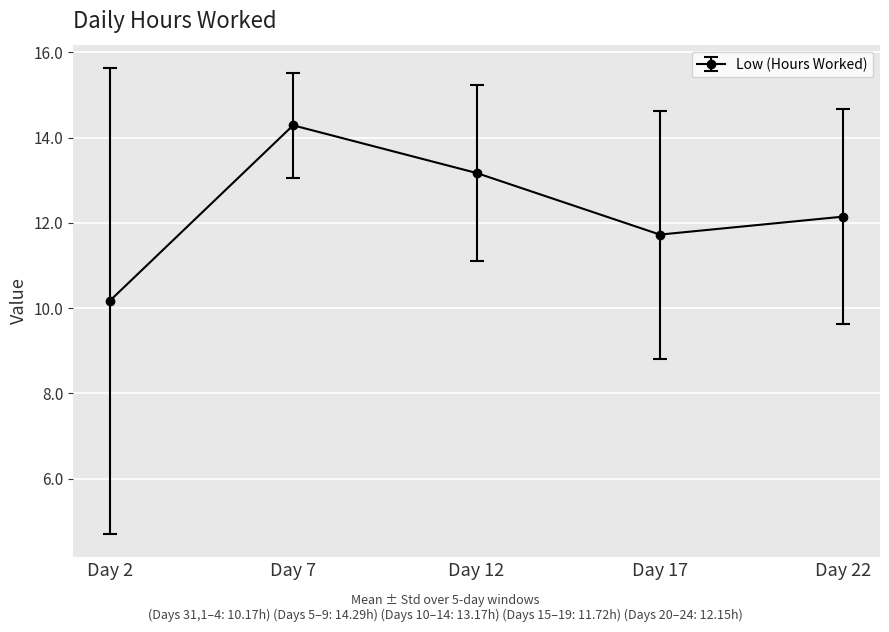

True or false: the data shows 7.2 at Day 12.

False